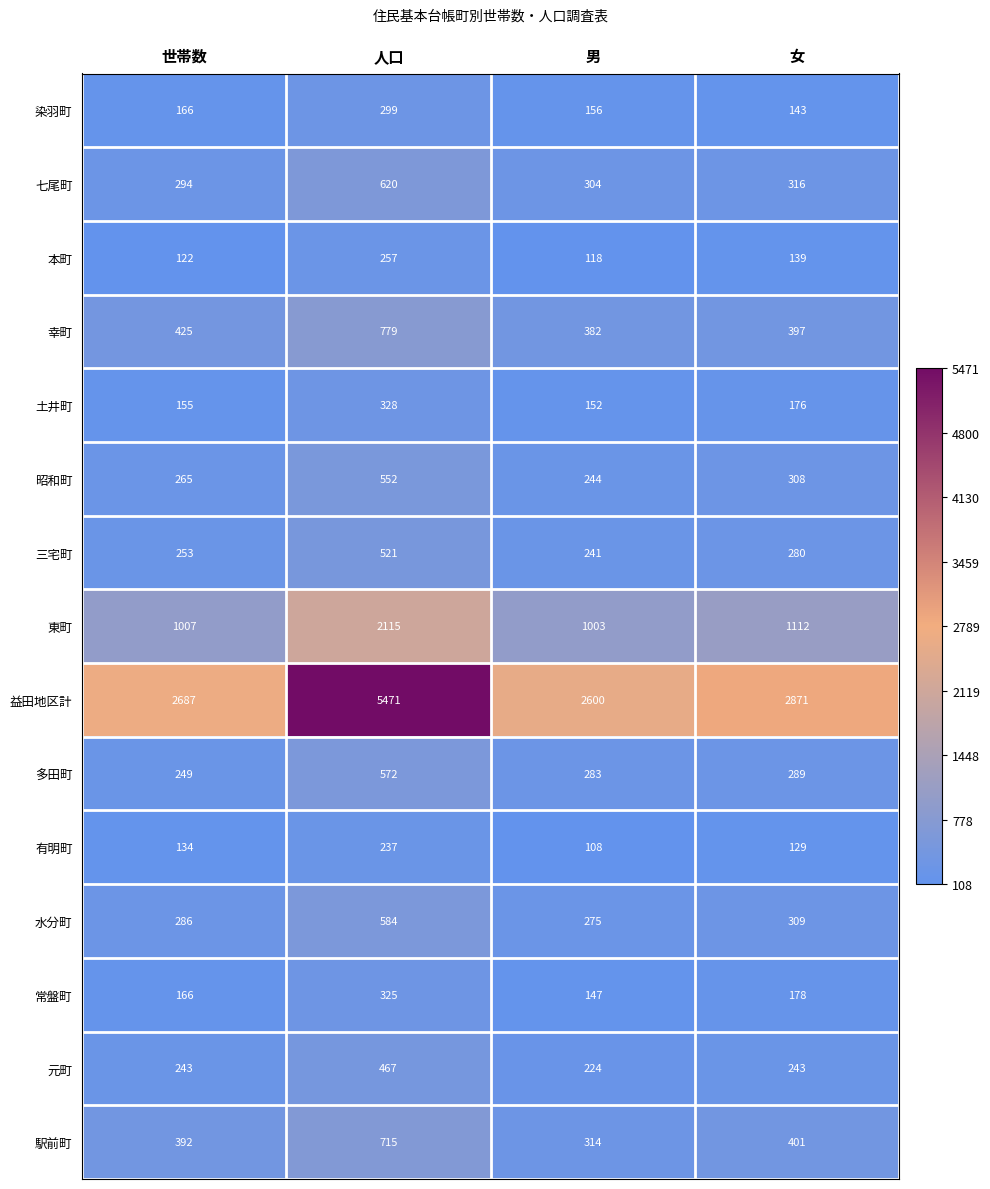

How many data points does each series have?

4